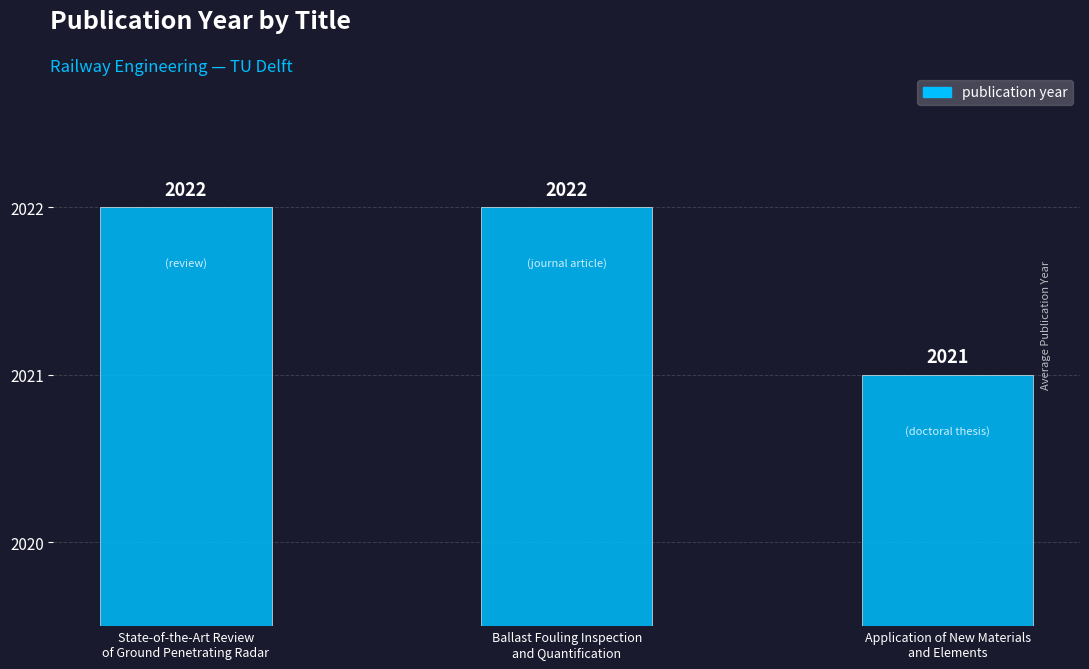

What is the label of the 3rd bar from the left?

Application of New Materials
and Elements